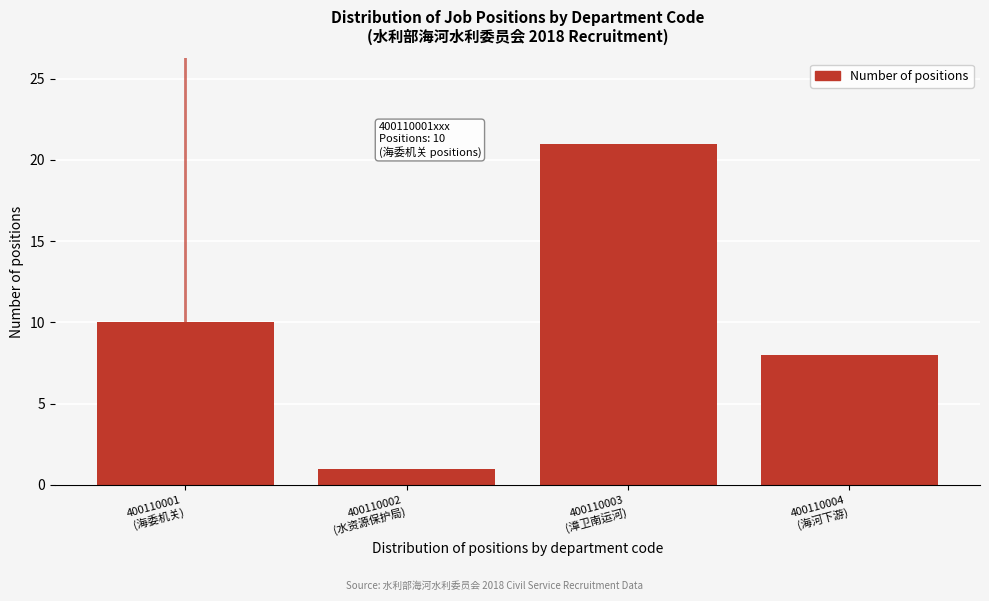

Reading left to right, list all the values displayed in this chart.

10	1	21	8